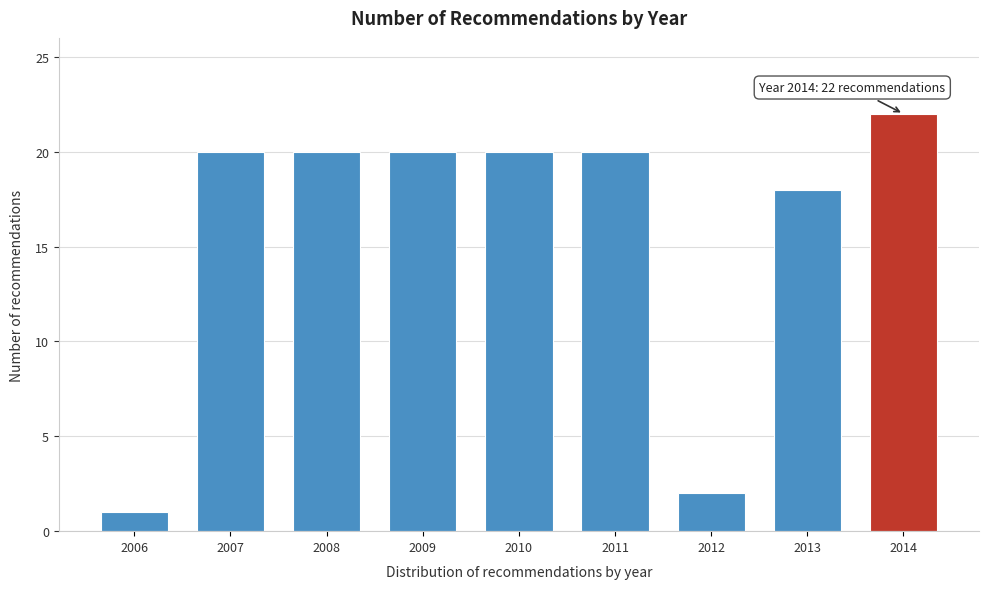

Reading right to left, transcribe all the data shown in this chart.

2014=22	2013=18	2012=2	2011=20	2010=20	2009=20	2008=20	2007=20	2006=1